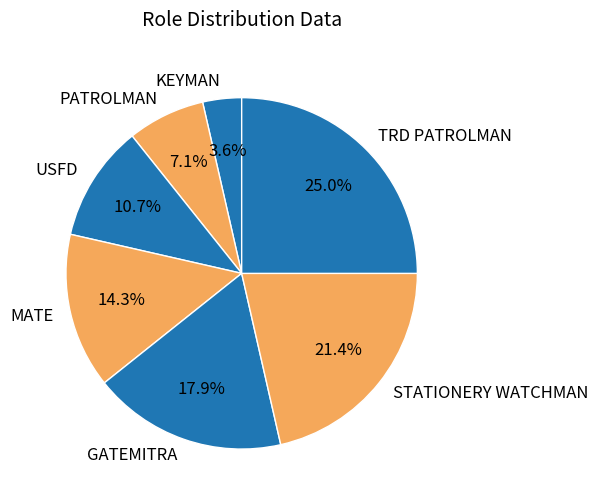

Is there any slice that represents more than half of the pie?

No